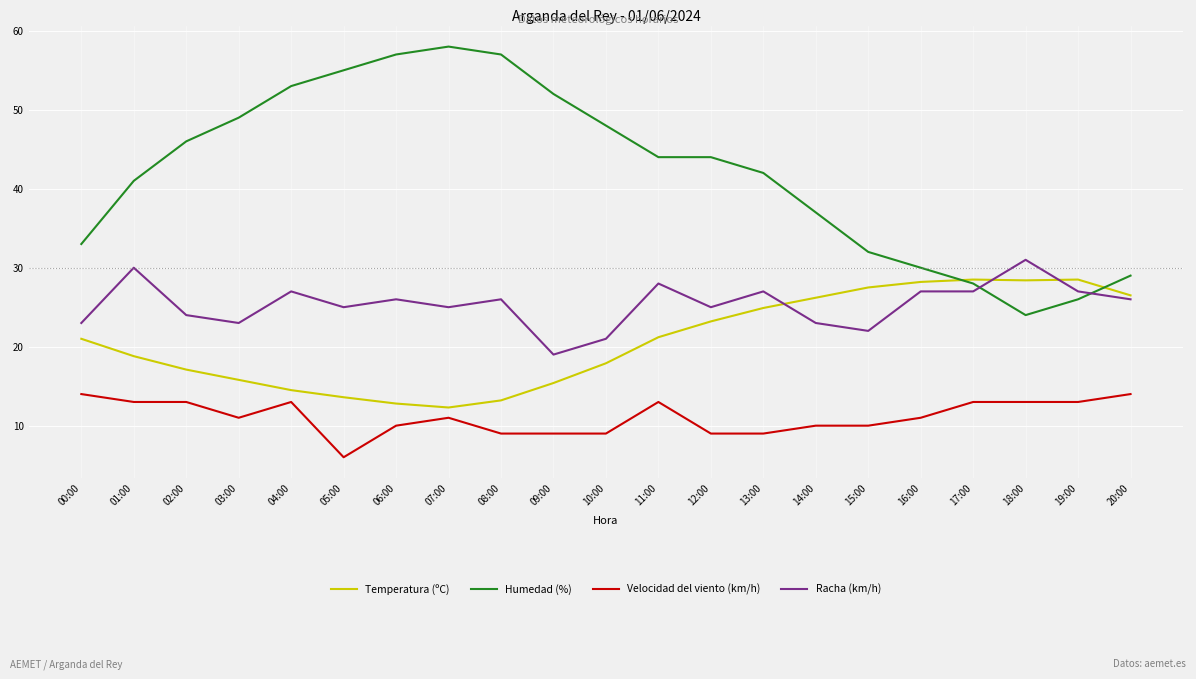

Which label corresponds to the smallest value in the chart?

05:00